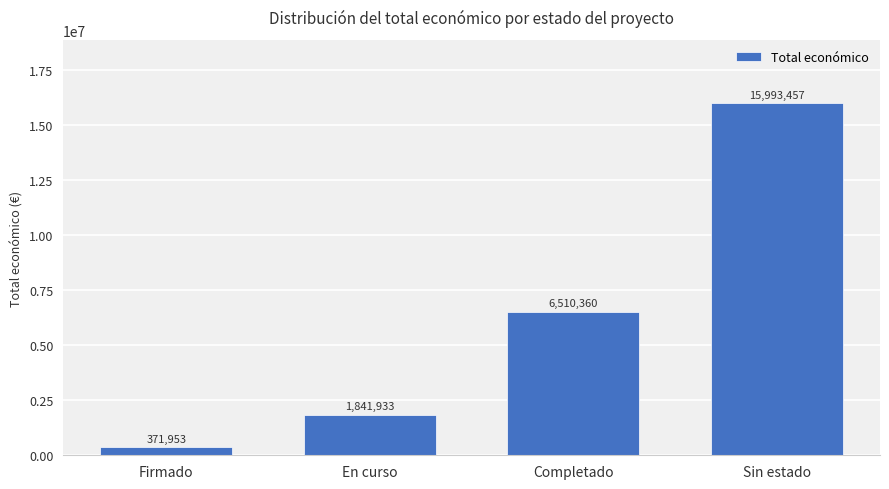

What is the greatest value displayed?

15993457